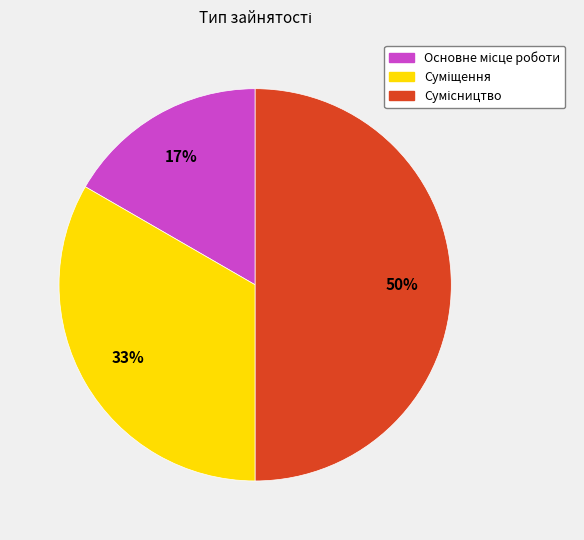

To the nearest percent, what is the difference between the largest and smallest slice percentages?

33%